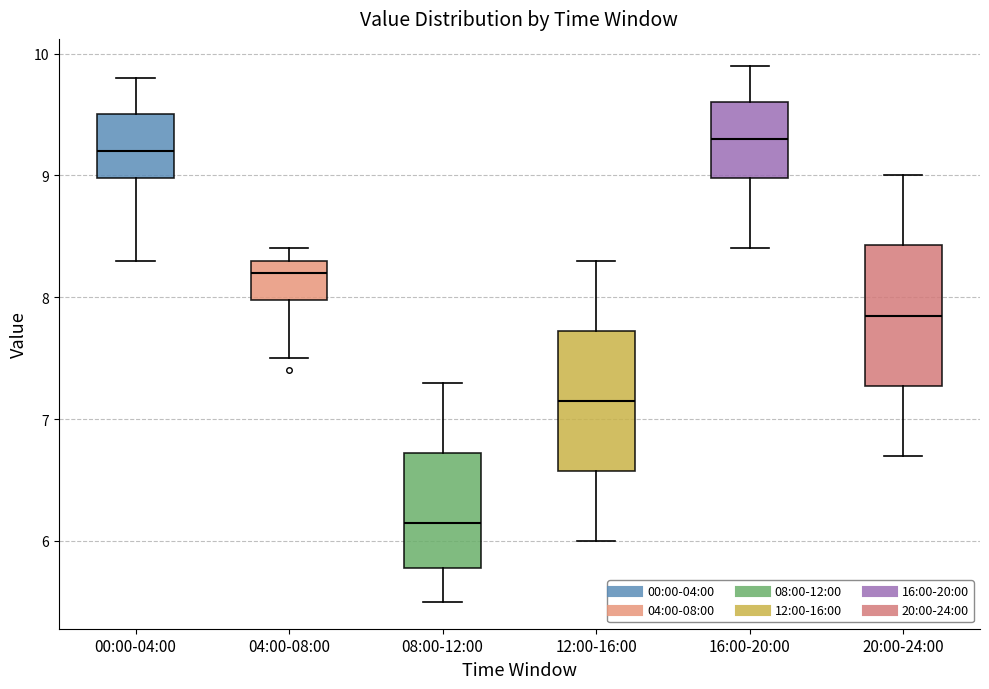

Where is the lower edge of the box for 04:00-08:00 on the y-axis? The values are not printed on the chart, so give them approximately, as read against the axis.

8.0